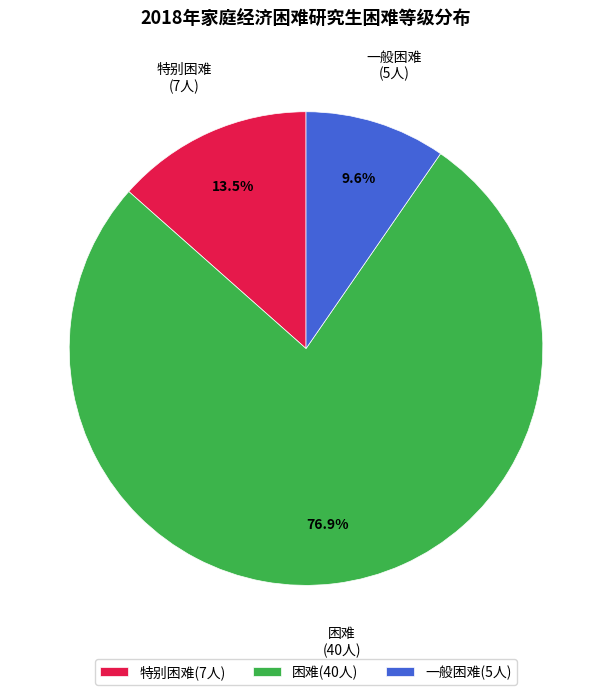

The 特别困难 slice represents 21% of the pie. True or false?

False